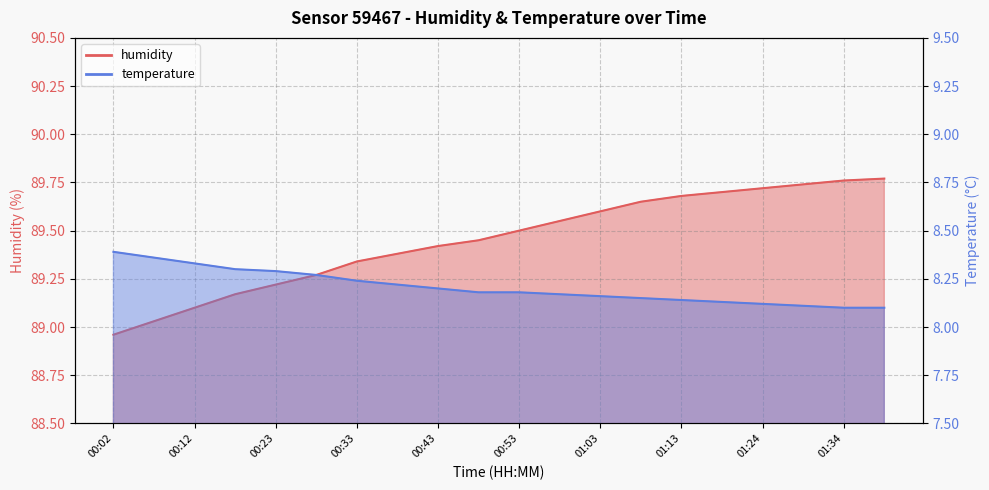

Reading right to left, what are all the values shown in this chart?

humidity: 01:39=89.8	01:34=89.8	01:29=89.7	01:24=89.7	01:19=89.7	01:13=89.7	01:08=89.7	01:03=89.6	00:58=89.5	00:53=89.5	00:48=89.5	00:43=89.4	00:38=89.4	00:33=89.3	00:28=89.3	00:23=89.2	00:17=89.2	00:12=89.1	00:07=89.0	00:02=89.0
temperature: 01:39=8.1	01:34=8.1	01:29=8.1	01:24=8.1	01:19=8.1	01:13=8.1	01:08=8.2	01:03=8.2	00:58=8.2	00:53=8.2	00:48=8.2	00:43=8.2	00:38=8.2	00:33=8.2	00:28=8.3	00:23=8.3	00:17=8.3	00:12=8.3	00:07=8.4	00:02=8.4